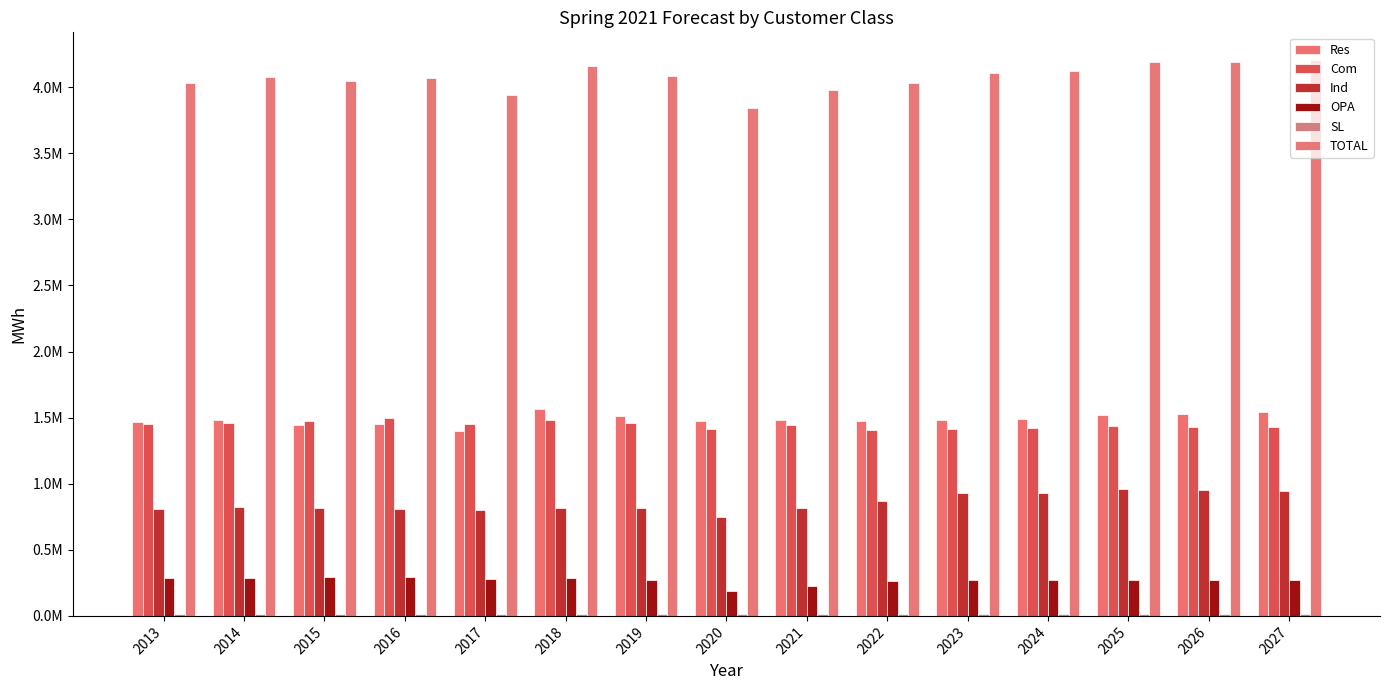

Are the bars grouped side by side (vs. stacked)?

Yes